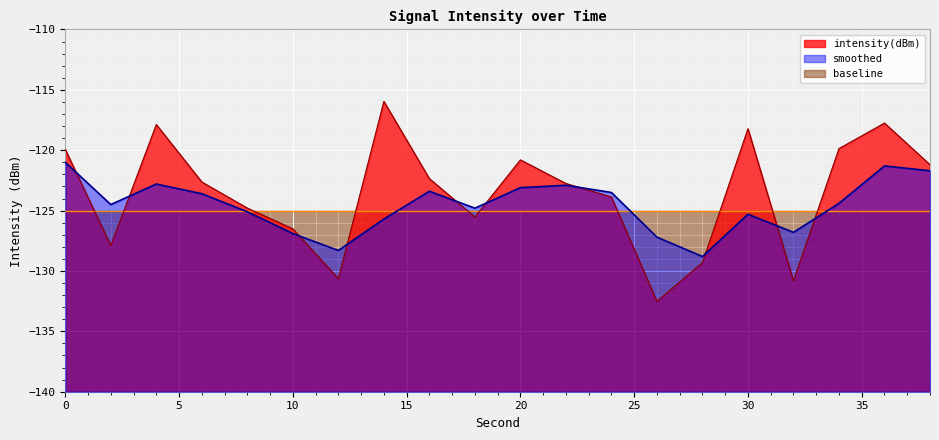

Is the value of intensity(dBm) at 16 greater than the value of smoothed at 14?

Yes